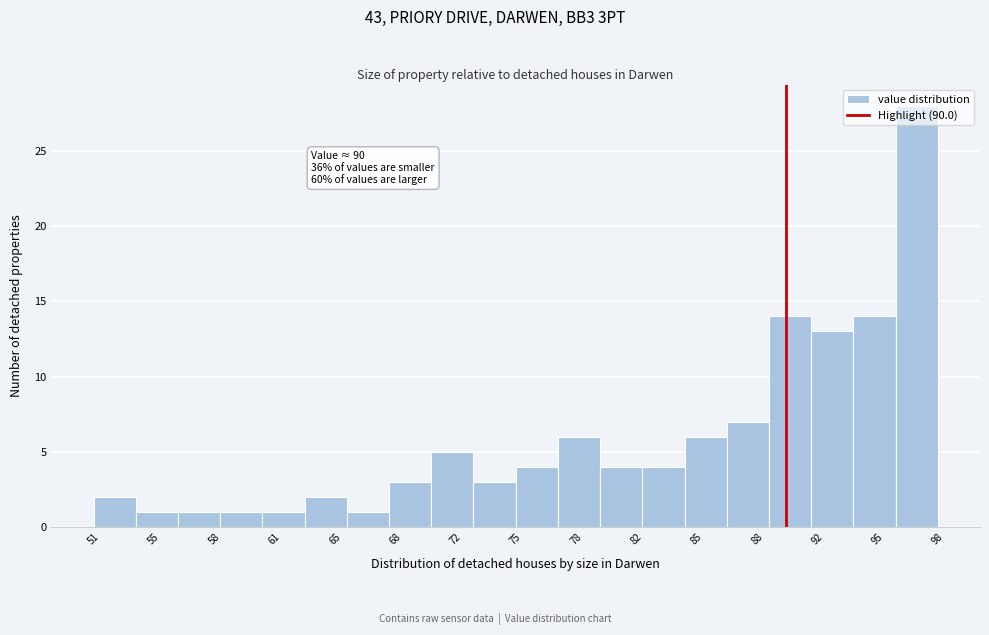

Which range on the x-axis has the tallest bar?

96.0 to 98.5